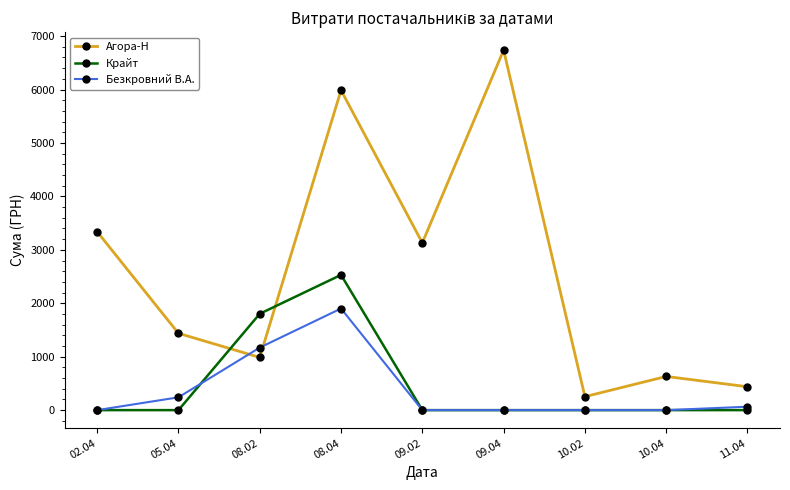

What is the highest value of the Безкровний В.А. series?

1901.4